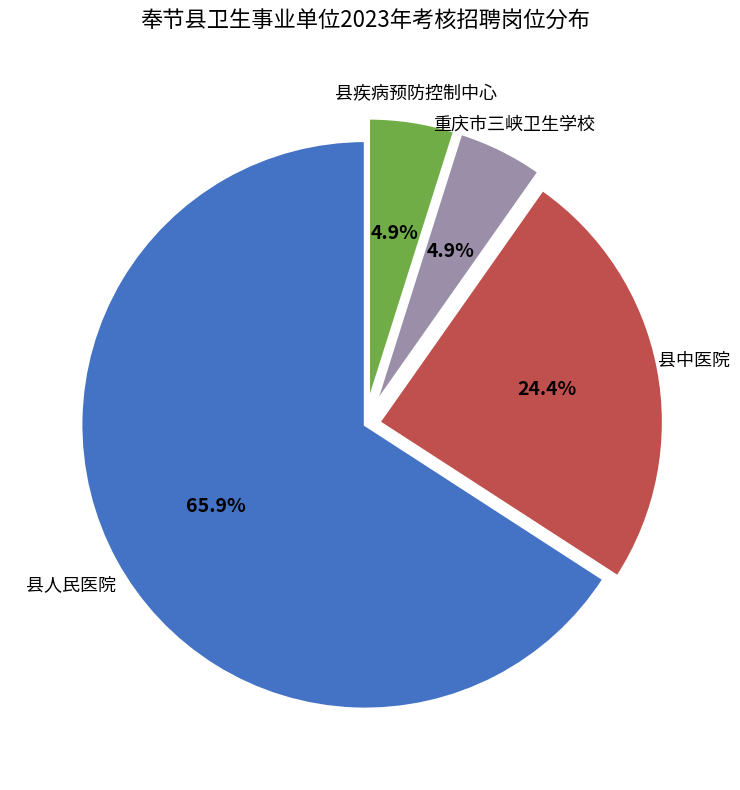

Do 县人民医院 and 重庆市三峡卫生学校 together represent more than half of the pie?

Yes